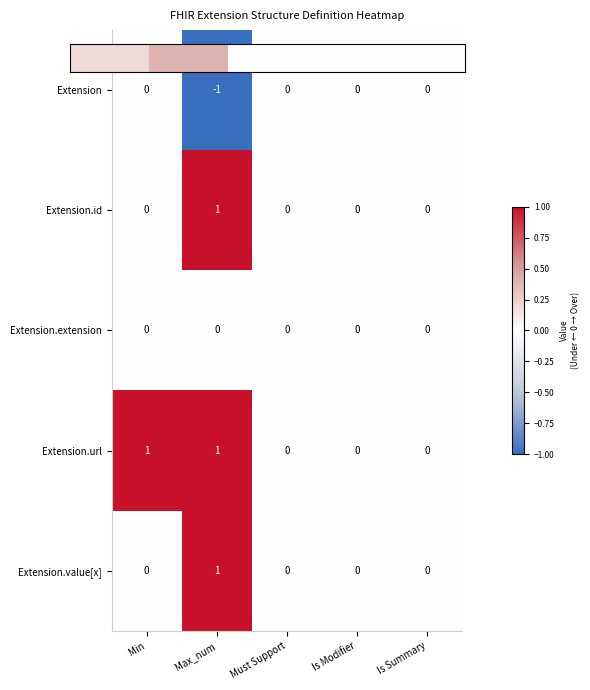

Is the value of Extension.id at Is Summary greater than the value of Extension.value[x] at Max_num?

No